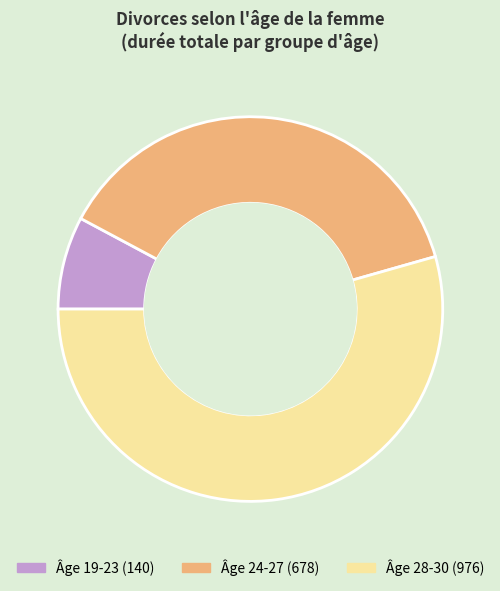

Does any single category account for the majority?

Yes